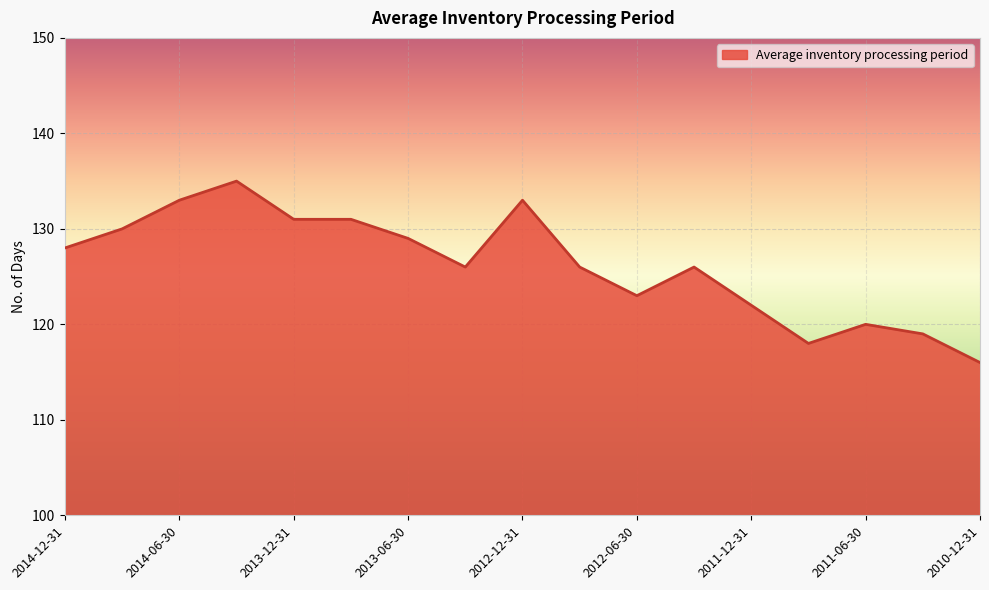

What is the minimum value shown in the chart?

116